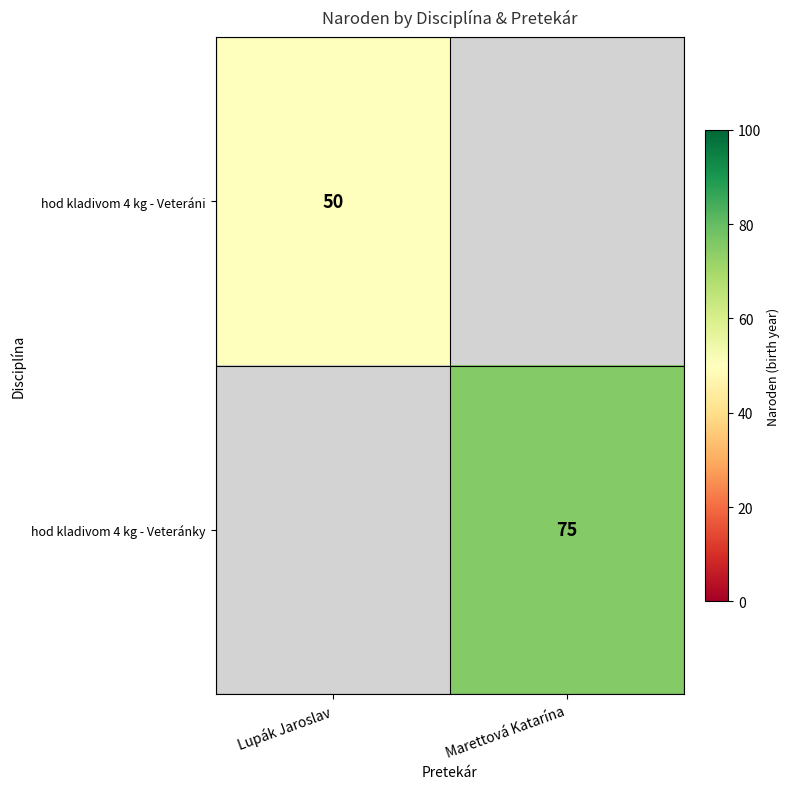

Is it true that hod kladivom 4 kg - Veteráni equals 86.5 at Lupák Jaroslav?

False